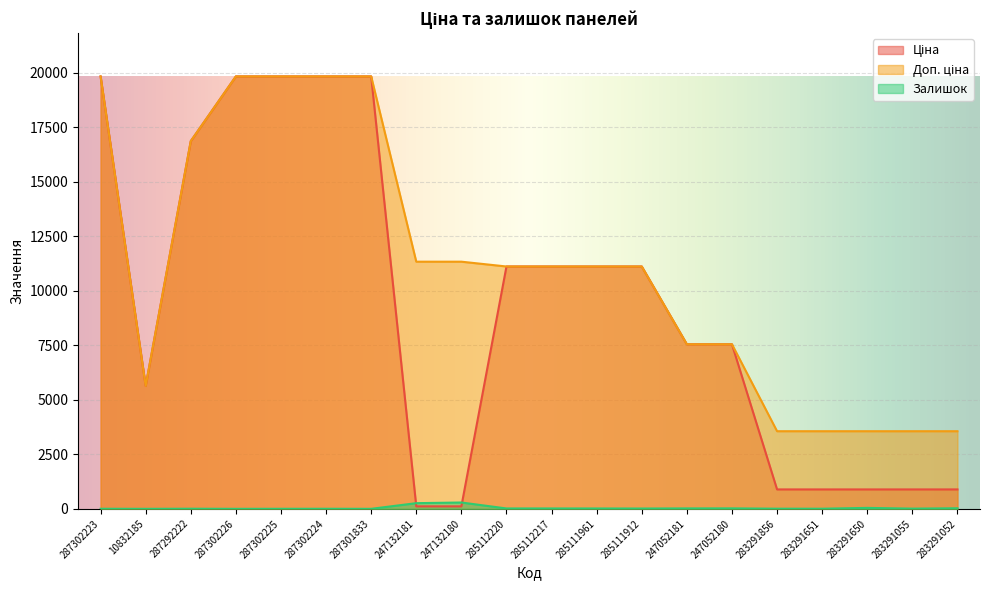

True or false: Ціна has more than 0 interior local peaks.

False